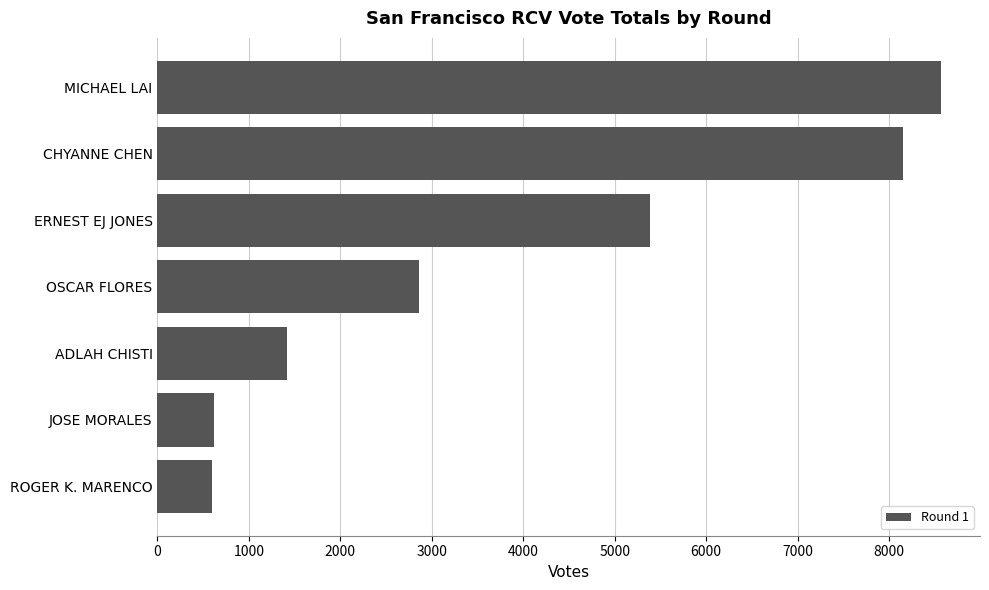

The value at MICHAEL LAI is 8566. True or false?

True